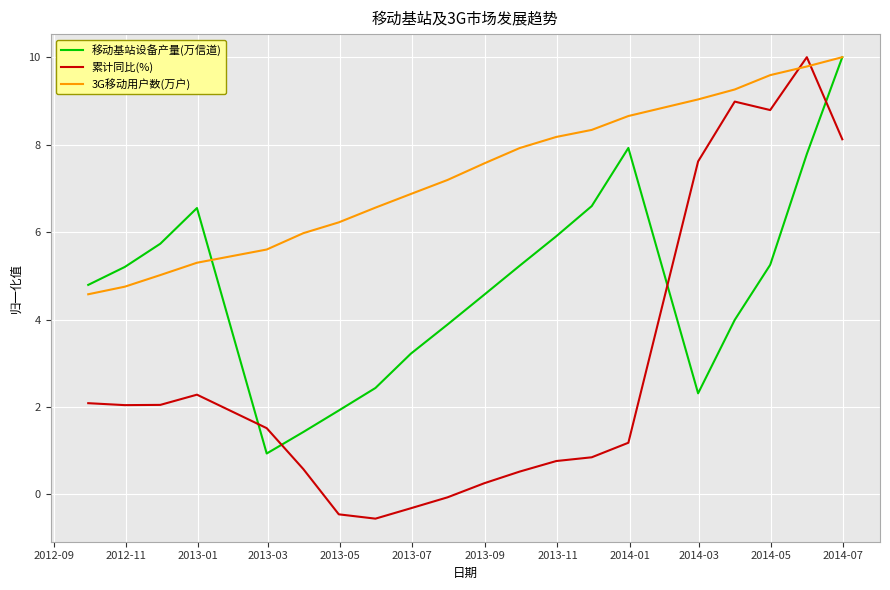

How many values in the 移动基站设备产量(万信道) series exceed 5?

10